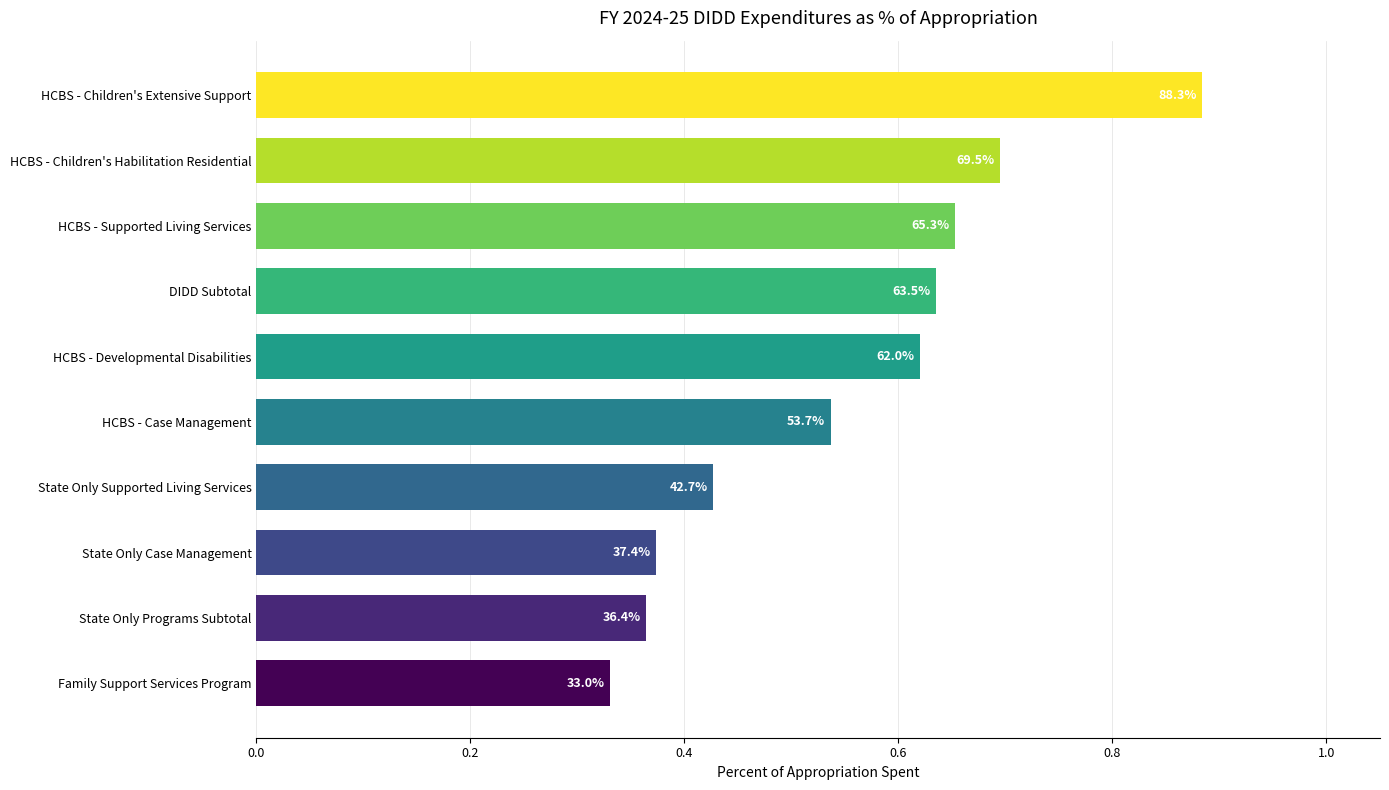

Does the chart contain stacked bars?

No